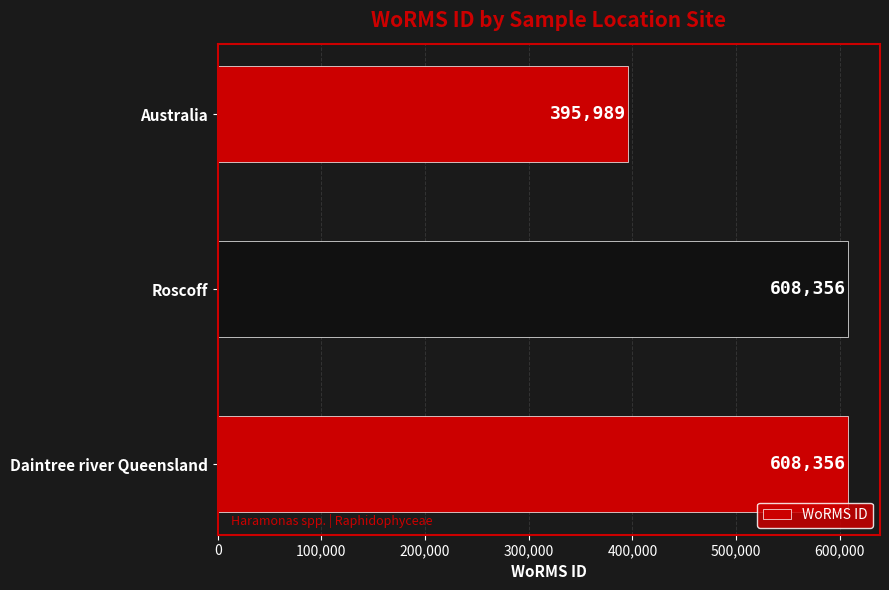

What is the difference between the second highest and minimum values?

212367